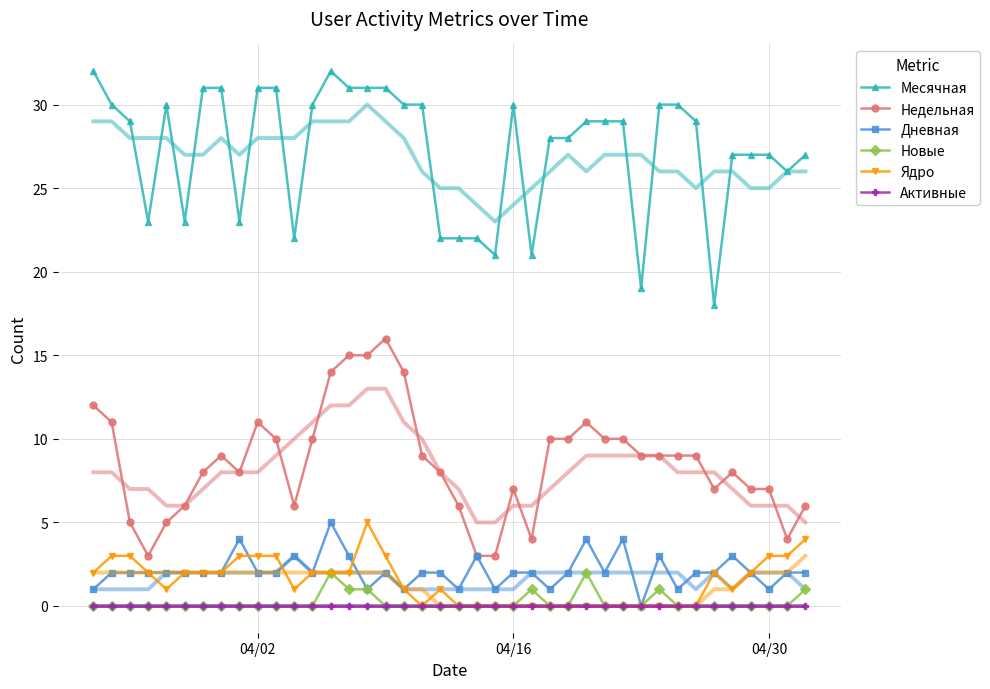

True or false: Недельная and Новые intersect in this chart.

False